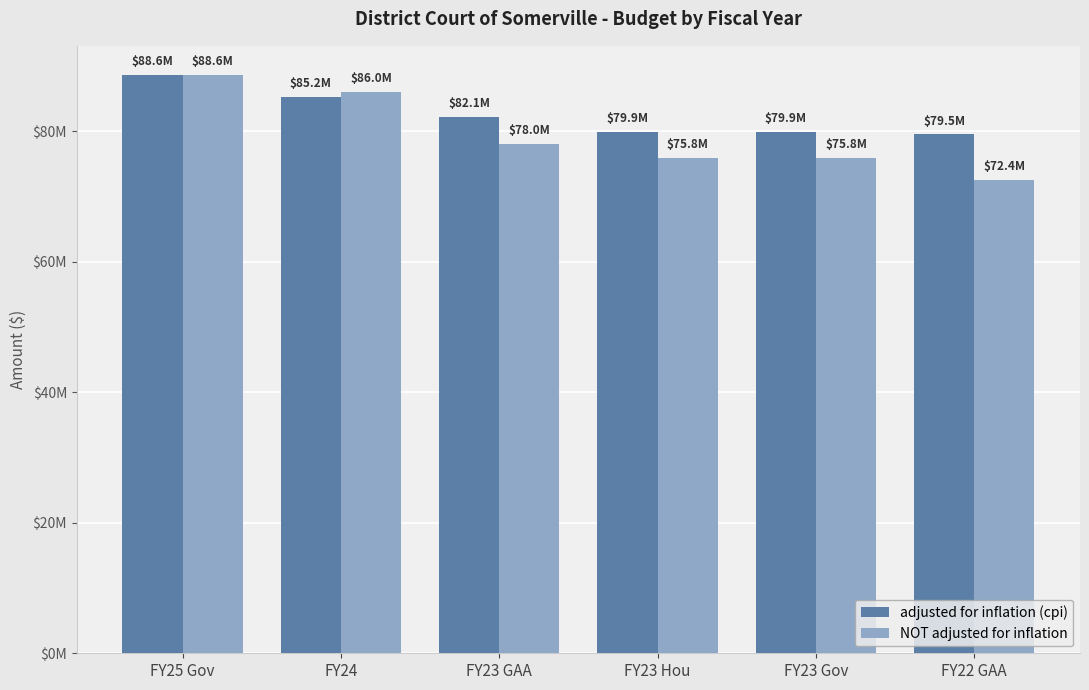

Does the chart contain any negative values?

No